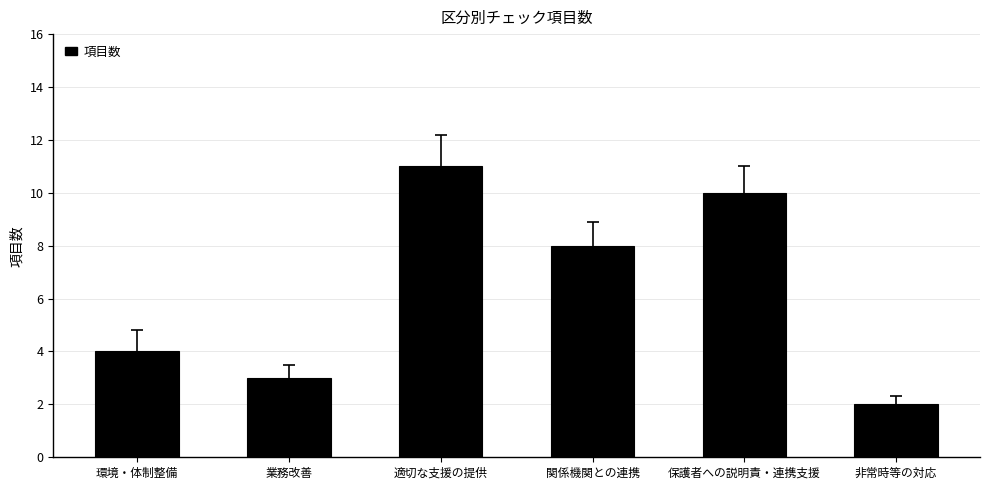

Which category has the highest value across all series?

適切な支援の提供